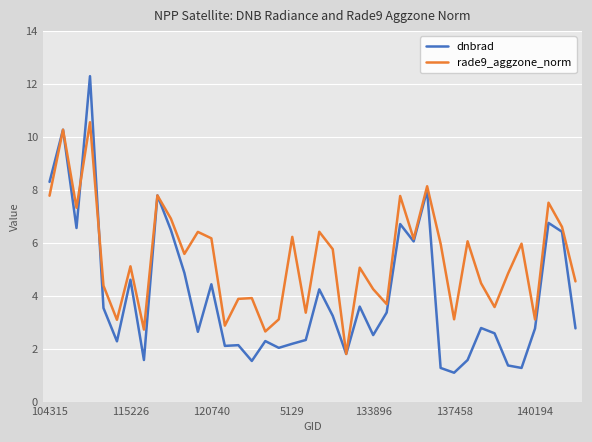

List the series in order of their peak value, highest first.

dnbrad, rade9_aggzone_norm